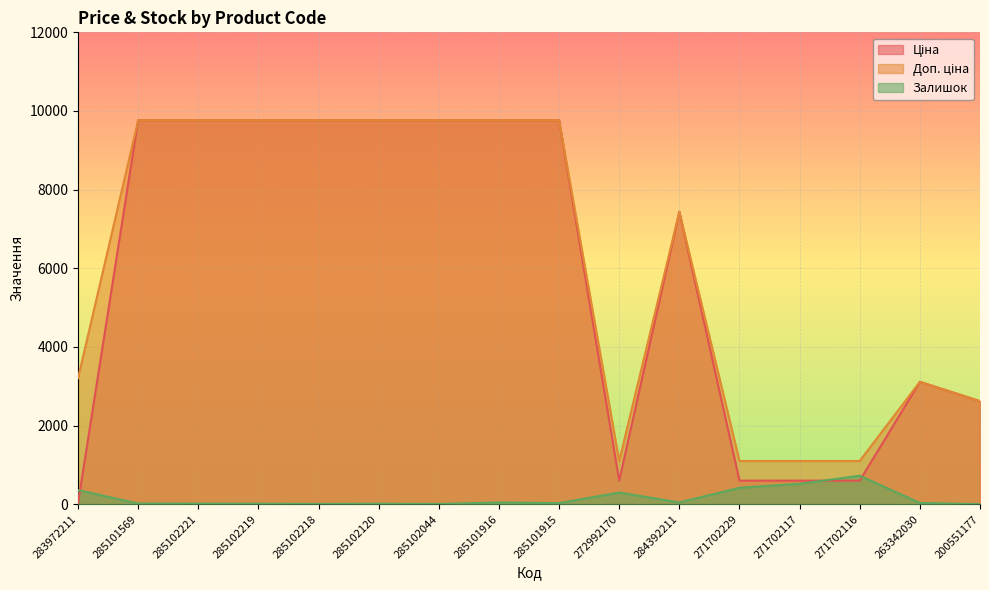

What is the average value of the Ціна series?

5857.3